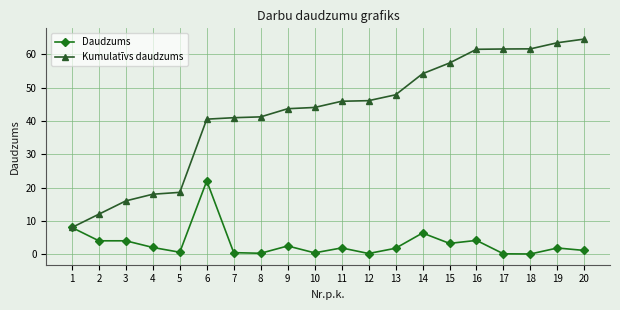

What is the difference between the highest and lowest values at 11?

44.1